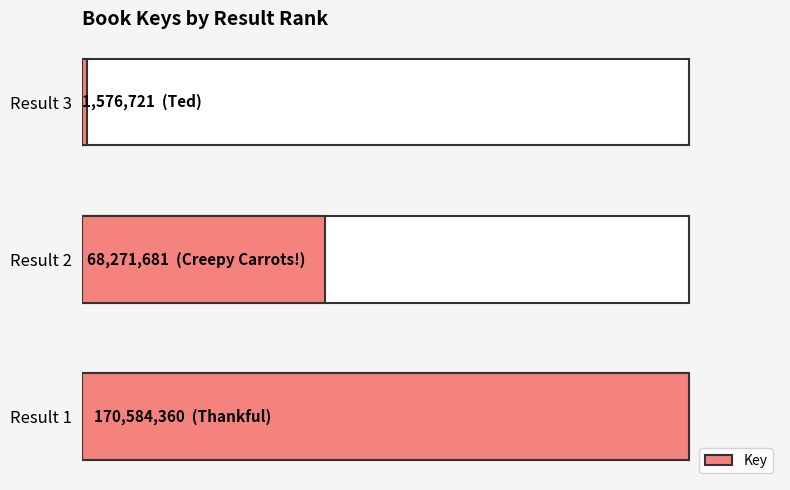

Which category has the lowest value across all series?

Result 3